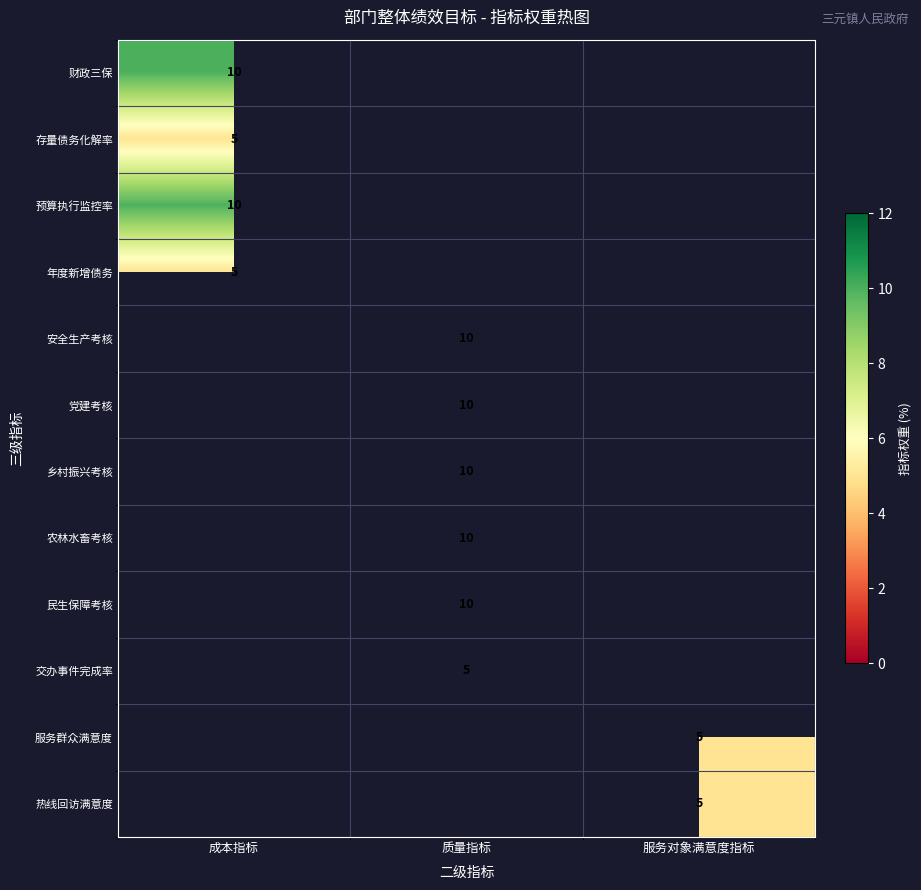

Is it true that 民生保障考核 equals 5 at 质量指标?

False